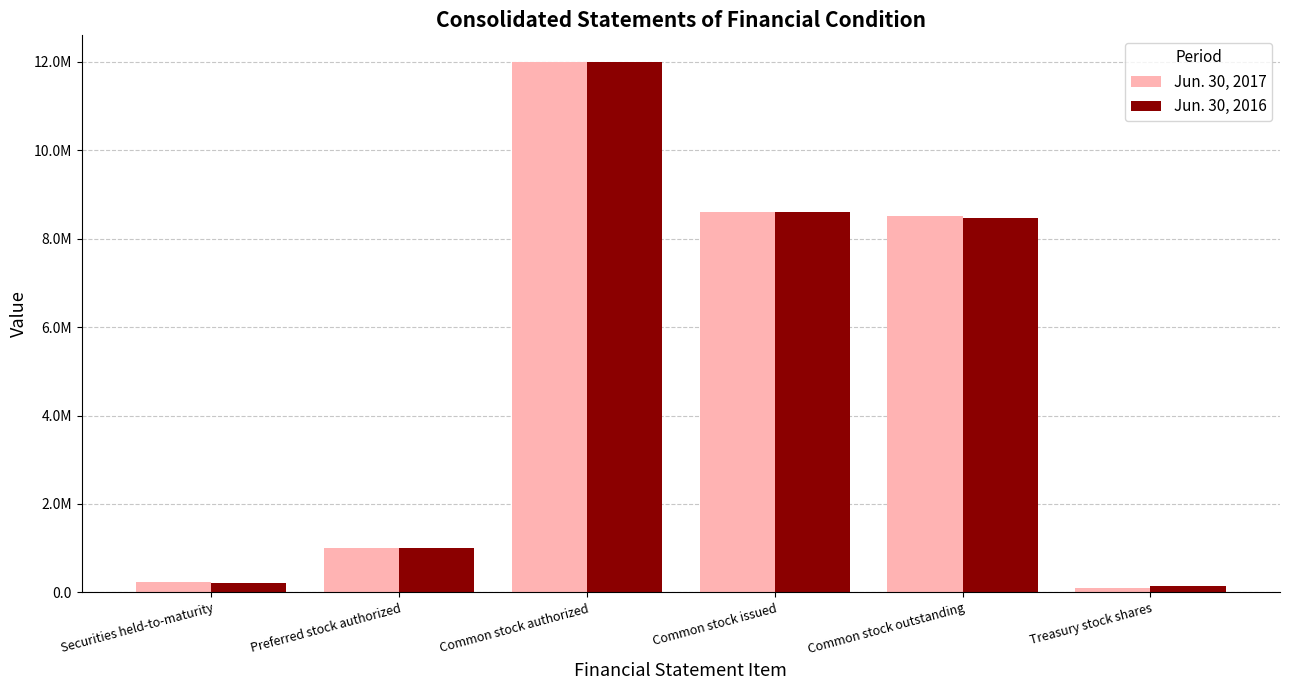

What is the value of the Jun. 30, 2017 bar at the 6th from the left?

108726